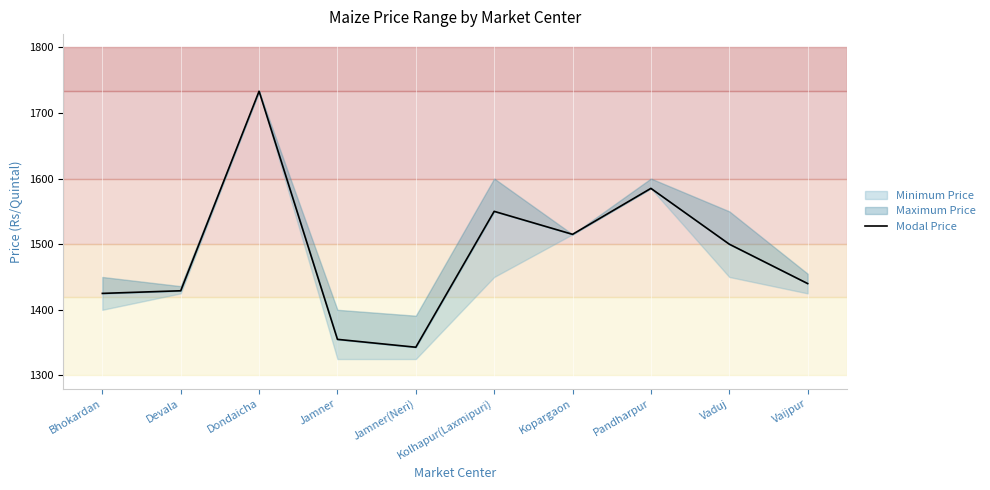

What is the label of the 7th point from the right?

Jamner